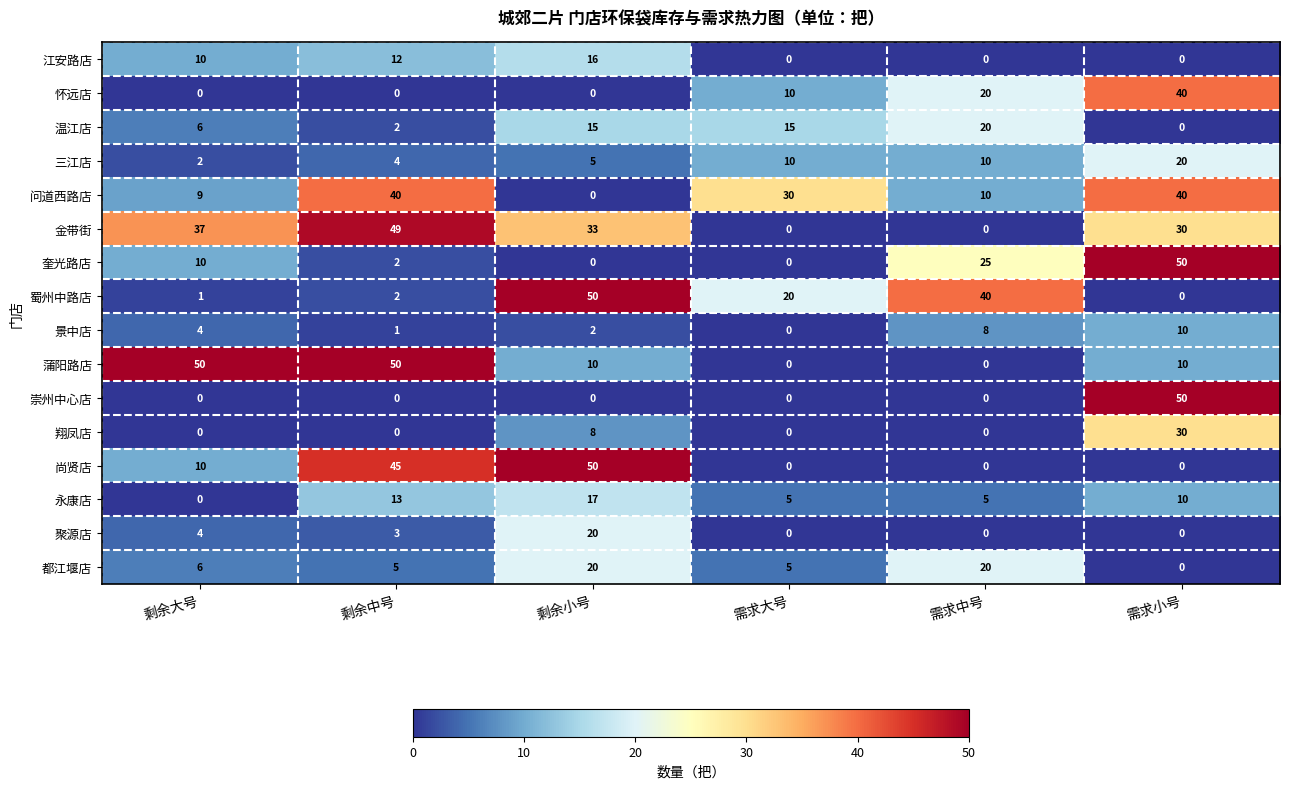

The value of 聚源店 at 剩余大号 is 4. True or false?

True